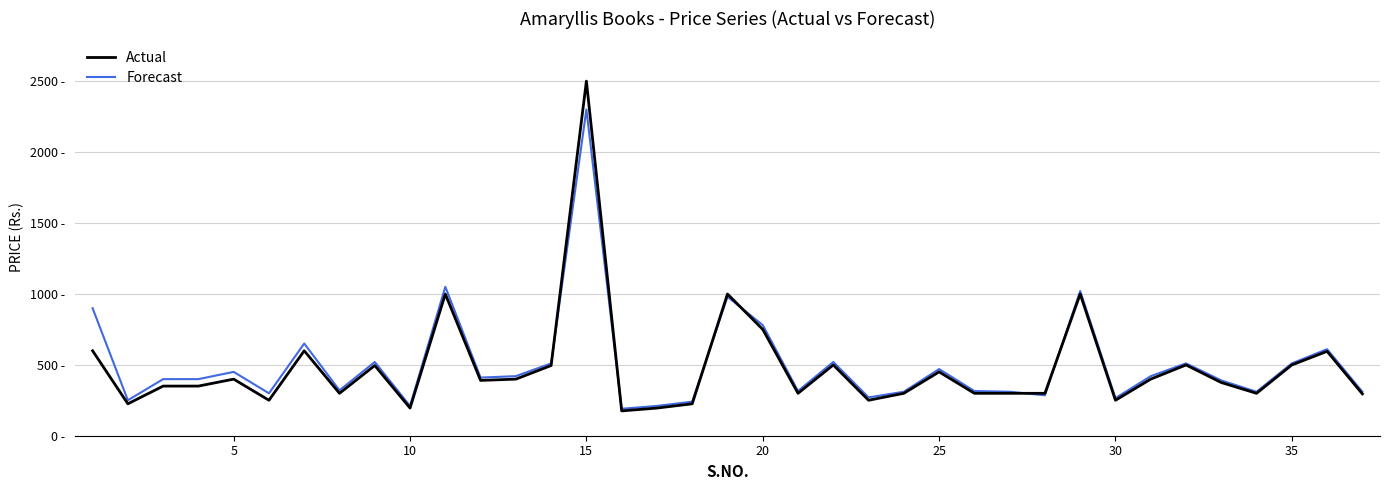

What are all the series names shown in the legend?

Actual, Forecast